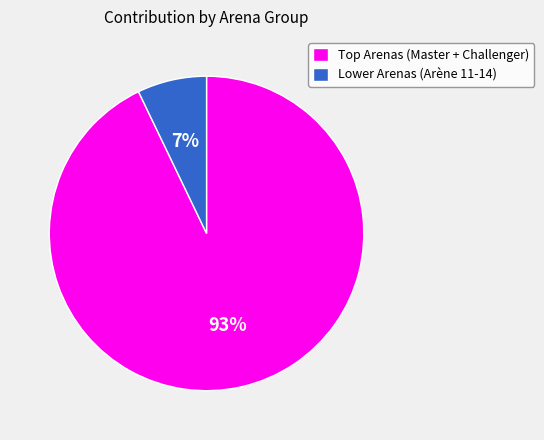

Does Lower Arenas (Arène 11-14) account for over 50% of the chart?

No